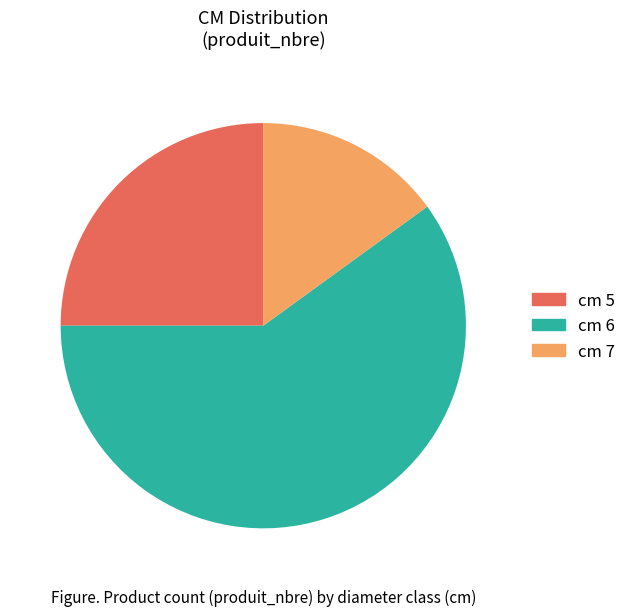

Does any single category account for the majority?

Yes